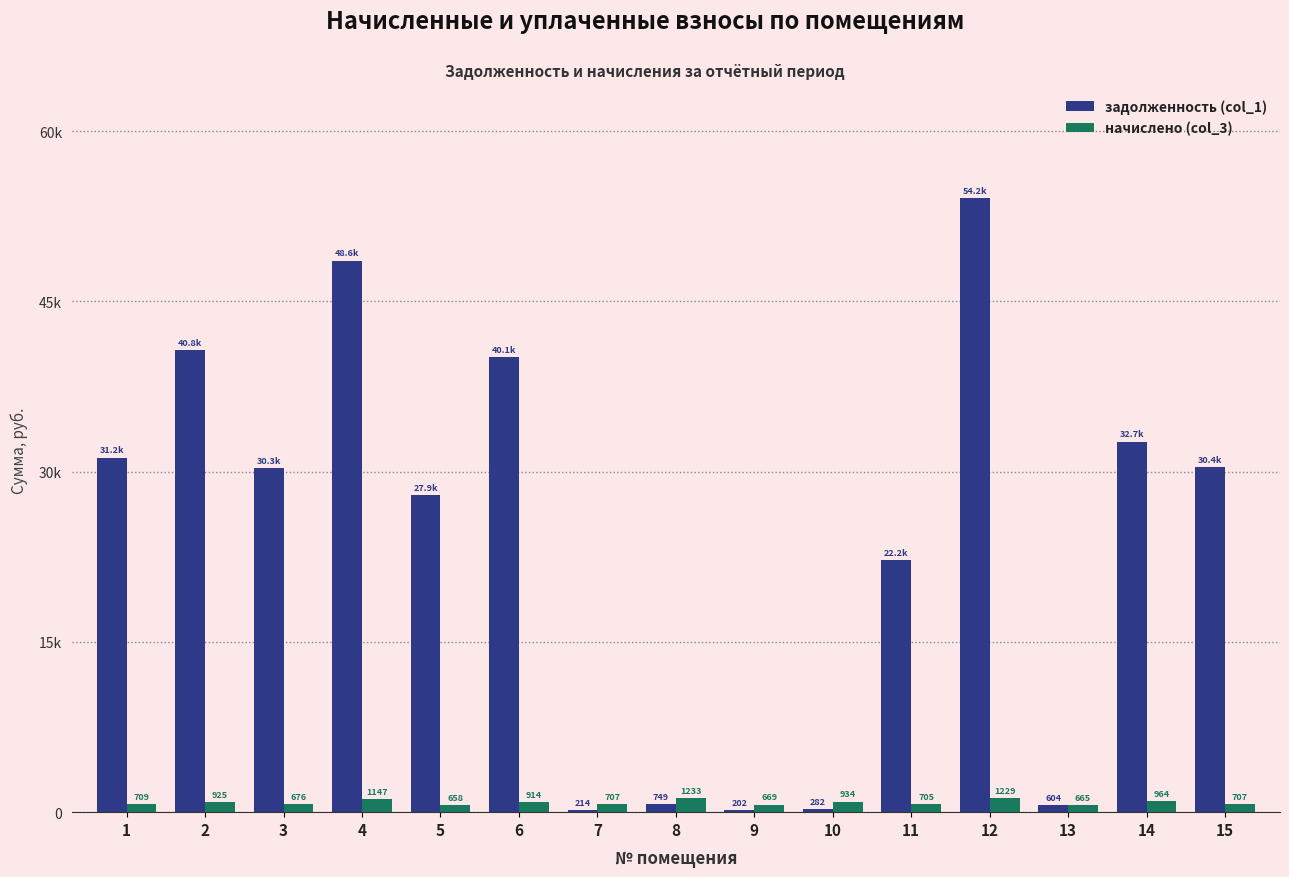

Reading left to right, what are all the values shown in this chart?

задолженность (col_1): 1=31249.9	2=40760.7	3=30319.9	4=48607.8	5=27932.5	6=40073.1	7=213.6	8=749.4	9=202.5	10=282.4	11=22191.3	12=54153.3	13=604.0	14=32658.9	15=30408.8
начислено (col_3): 1=709.0	2=924.8	3=676.0	4=1147.2	5=658.4	6=913.8	7=706.8	8=1233.1	9=669.4	10=933.7	11=704.6	12=1228.7	13=665.0	14=964.5	15=706.8